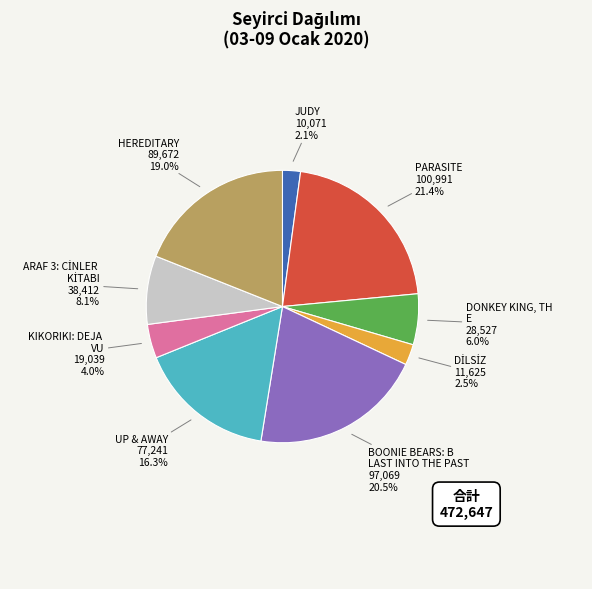

Does any single category account for the majority?

No